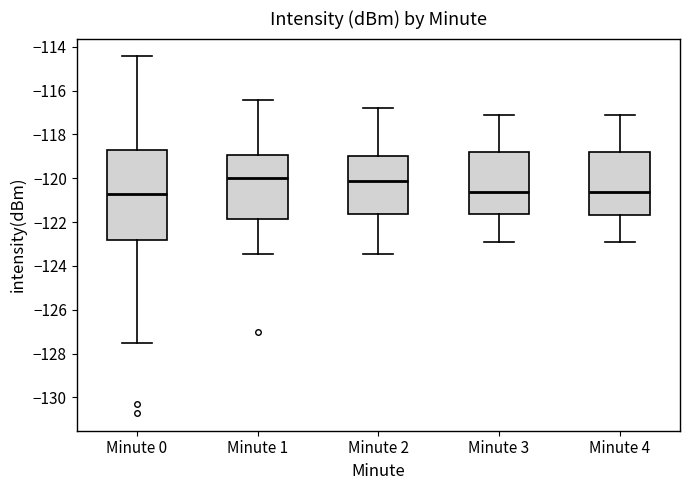

Reading left to right, transcribe this box plot: for each box, give where its median line is, the range the box spans, and where its two whiskers end, as read against the y-axis. The values are not printed on the chart, so give them approximately, as read against the axis.

Minute 0: median -120.8, box -122.8 to -118.8, whiskers -127.6 to -114.4
Minute 1: median -120.0, box -121.8 to -119.0, whiskers -123.4 to -116.4
Minute 2: median -120.2, box -121.6 to -119.0, whiskers -123.4 to -116.8
Minute 3: median -120.6, box -121.6 to -118.8, whiskers -122.8 to -117.2
Minute 4: median -120.6, box -121.6 to -118.8, whiskers -122.8 to -117.2